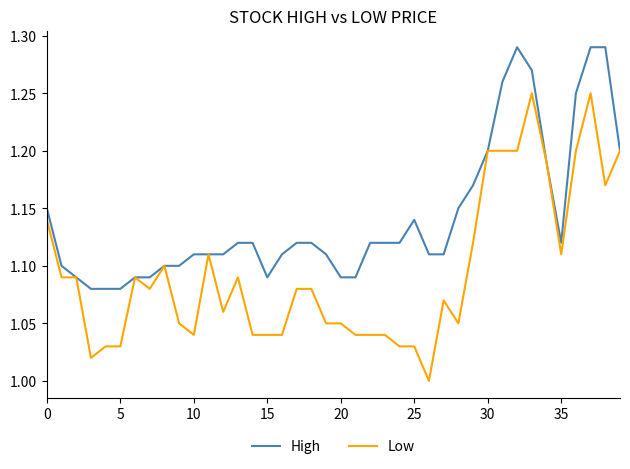

Rank the series by their average value, from highest to lowest.

High, Low